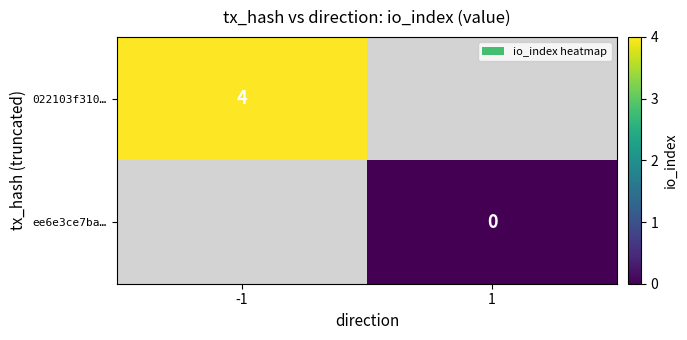

At how many categories does at least one series exceed 0?

1